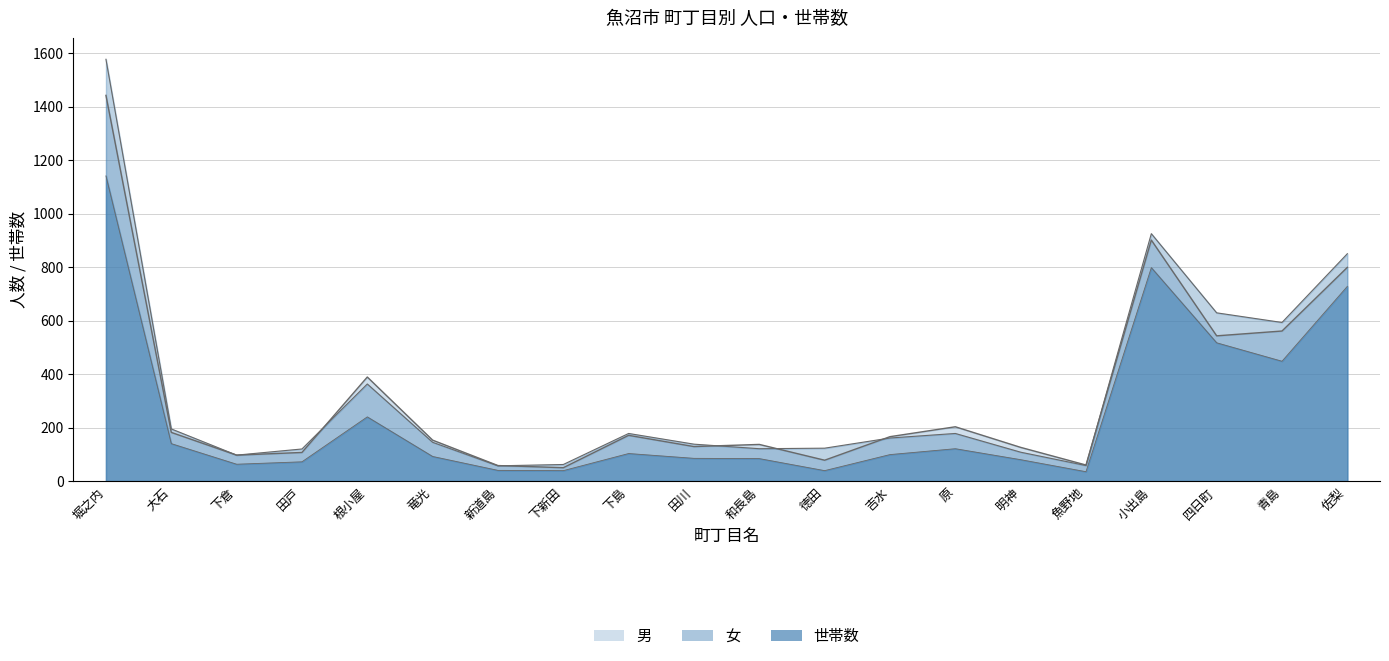

True or false: 世帯数 and 男 cross at least once.

False